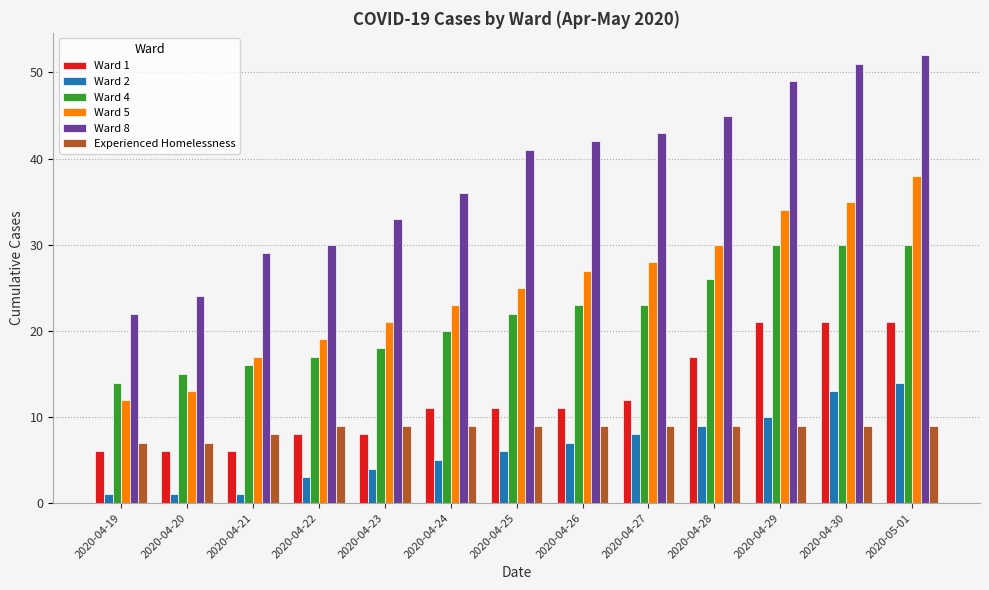

True or false: Ward 5 has a value of 18 at 2020-04-26.

False